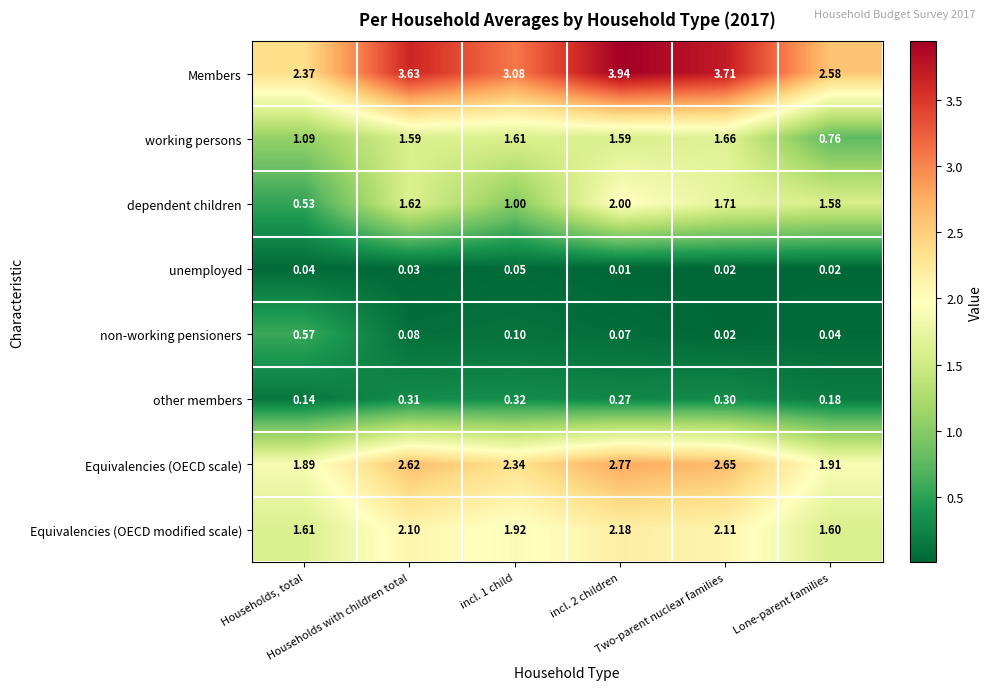

List the series in order of their peak value, highest first.

Members, Equivalencies (OECD scale), Equivalencies (OECD modified scale), dependent children, working persons, non-working pensioners, other members, unemployed